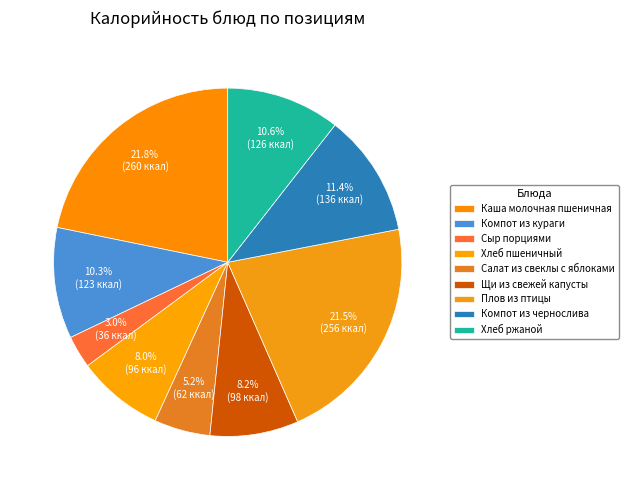

Count the number of slices in the pie.

9